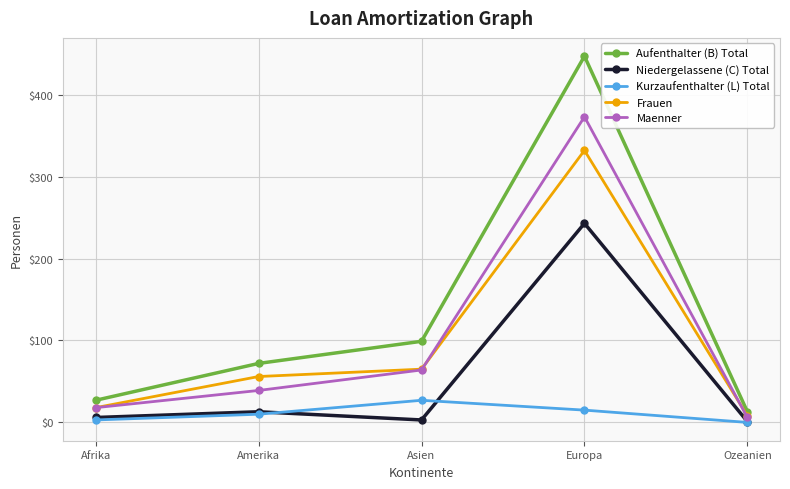

At which label is Aufenthalter (B) Total closest to 230?

Asien